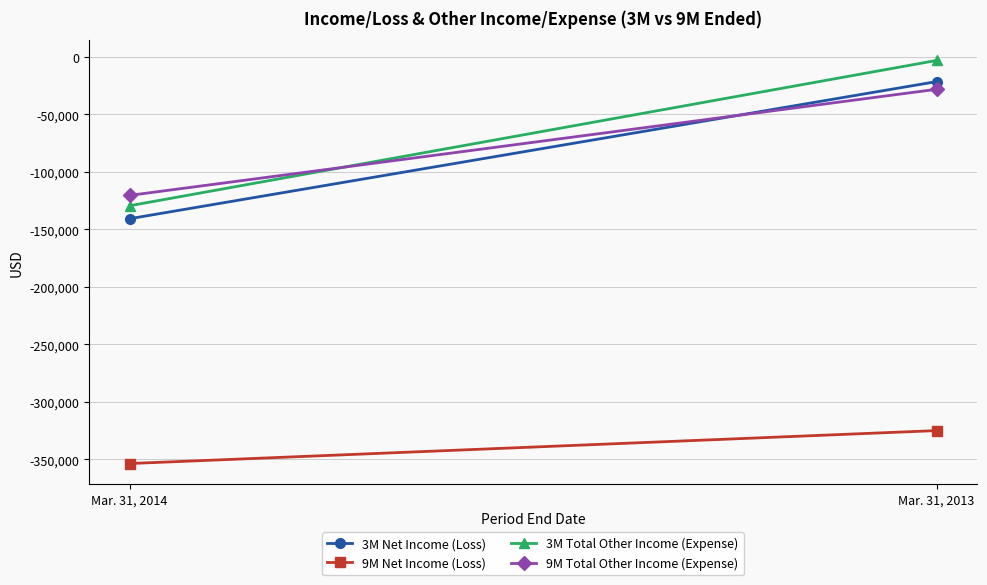

What are all the series names shown in the legend?

3M Net Income (Loss), 9M Net Income (Loss), 3M Total Other Income (Expense), 9M Total Other Income (Expense)